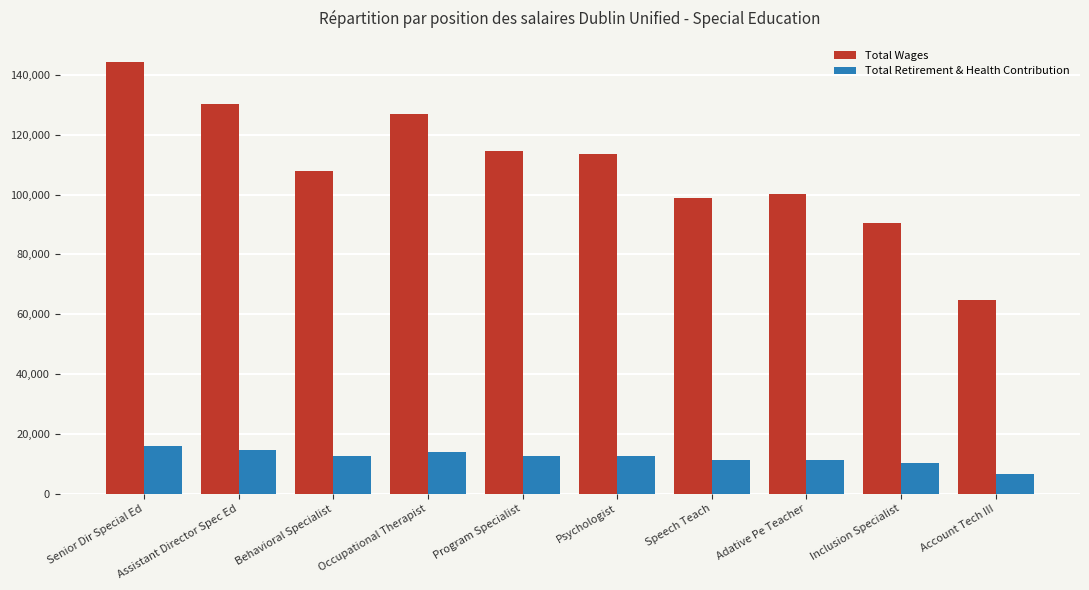

What is the label of the 10th bar from the left?

Account Tech III